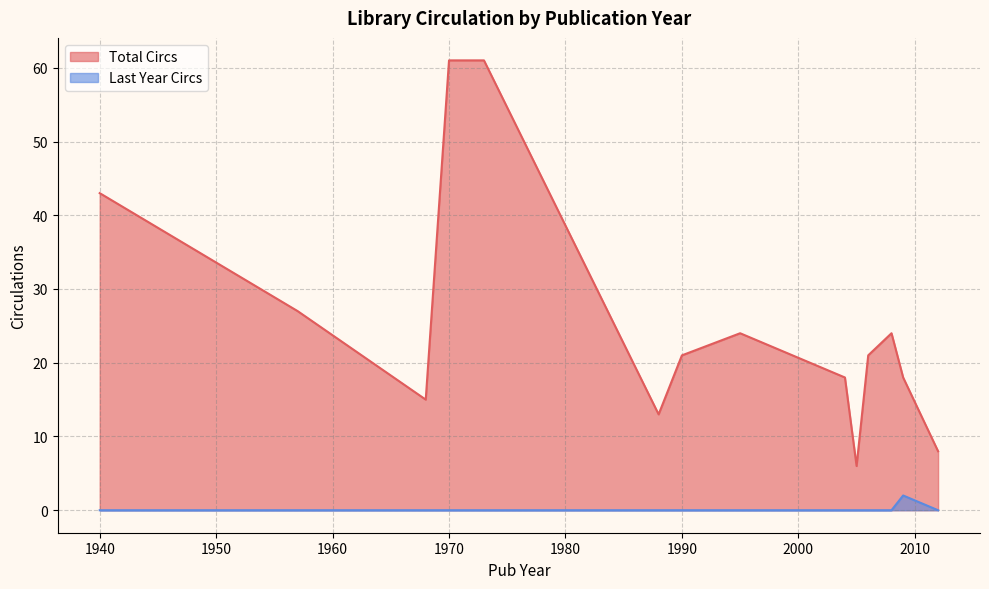

True or false: Last Year Circs has a value of 0 at 1940.

True